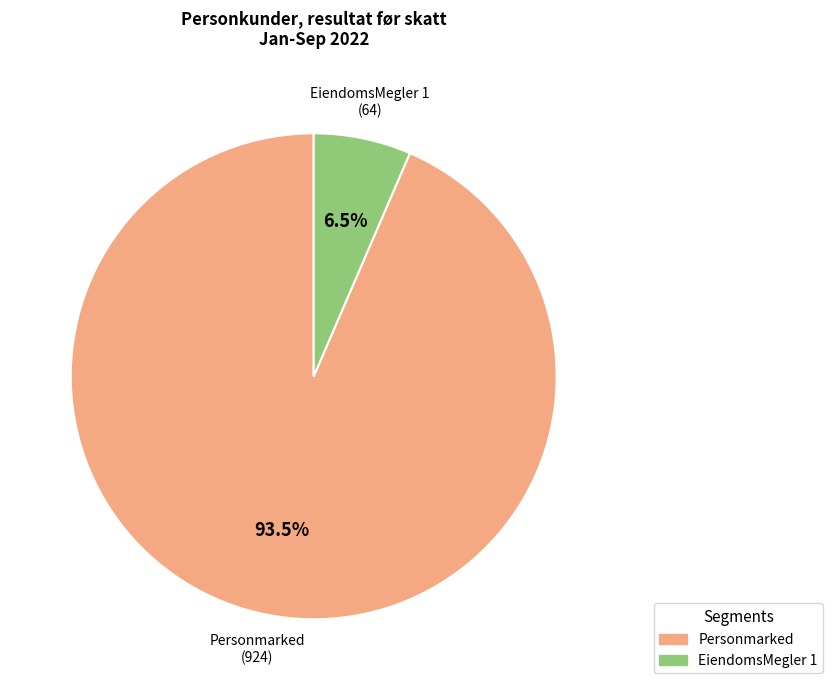

Approximately how many times larger is the value at EiendomsMegler 1 compared to Personmarked?

0.1